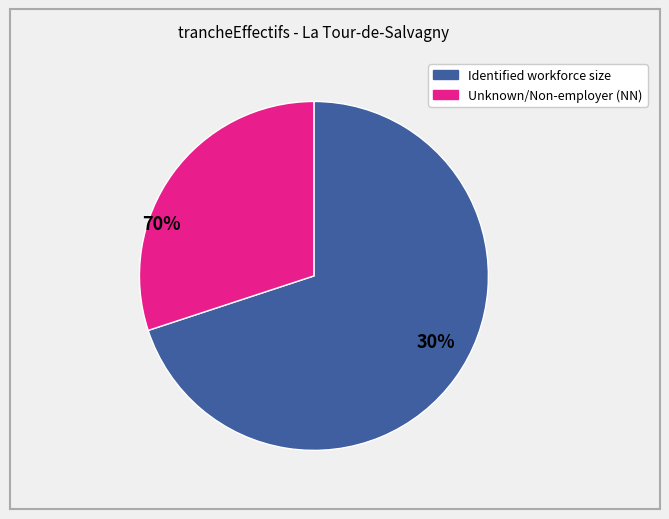

Does any single category account for the majority?

Yes